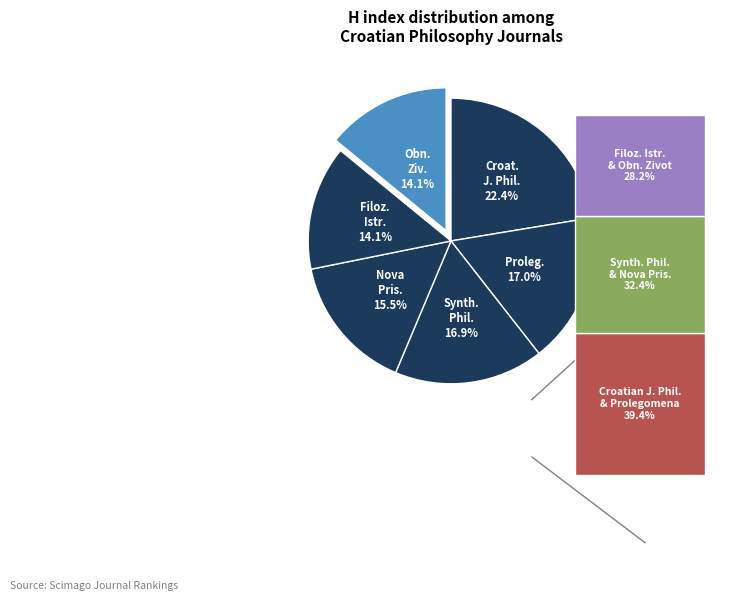

Combined, do Obnovljeni Zivot and Nova Prisutnost account for over 50%?

No